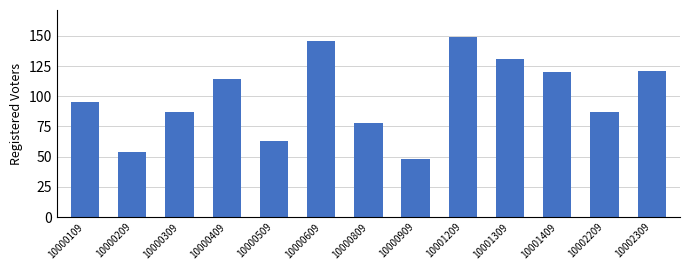

What is the maximum value shown in the chart?

149